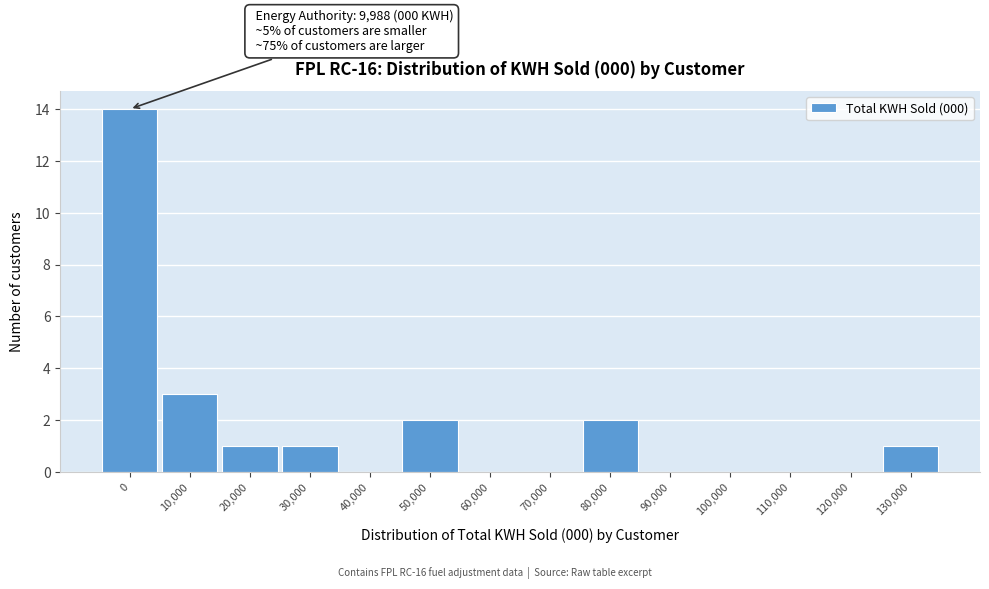

Reading left to right, list all the values displayed in this chart.

0=14	10,000=3	20,000=1	30,000=1	40,000=0	50,000=2	60,000=0	70,000=0	80,000=2	90,000=0	100,000=0	110,000=0	120,000=0	130,000=1